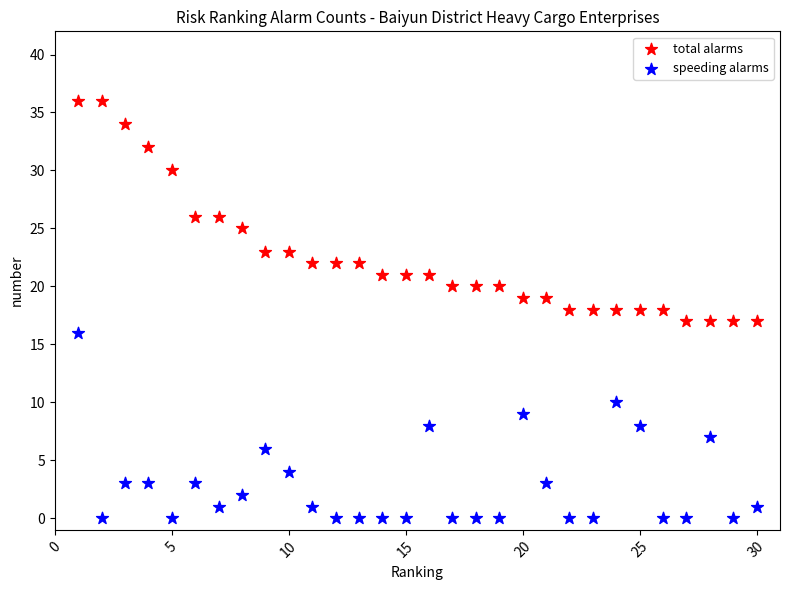

Which series reaches the maximum Y coordinate?

total alarms